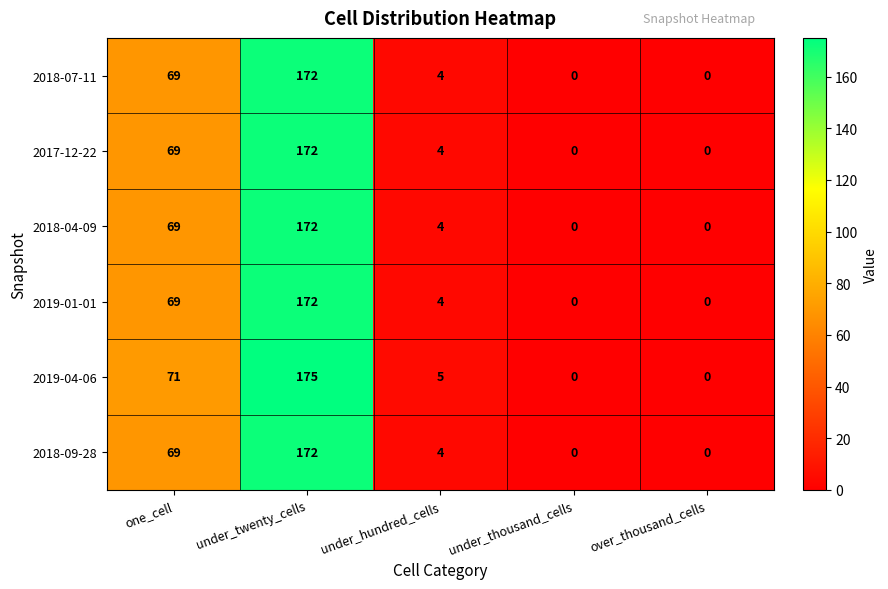

At which category does the chart reach its peak across all series?

under_twenty_cells